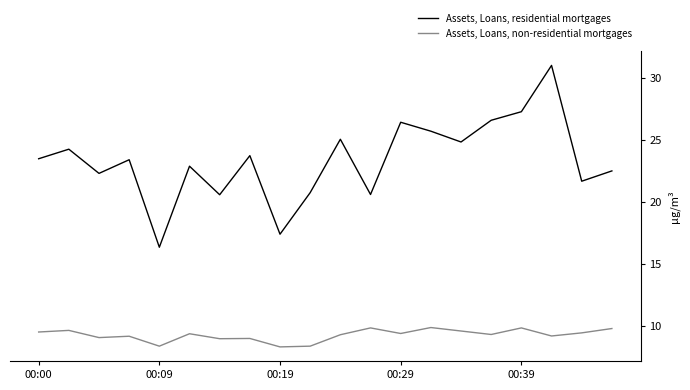

Is this an area chart (filled region under the line)?

No